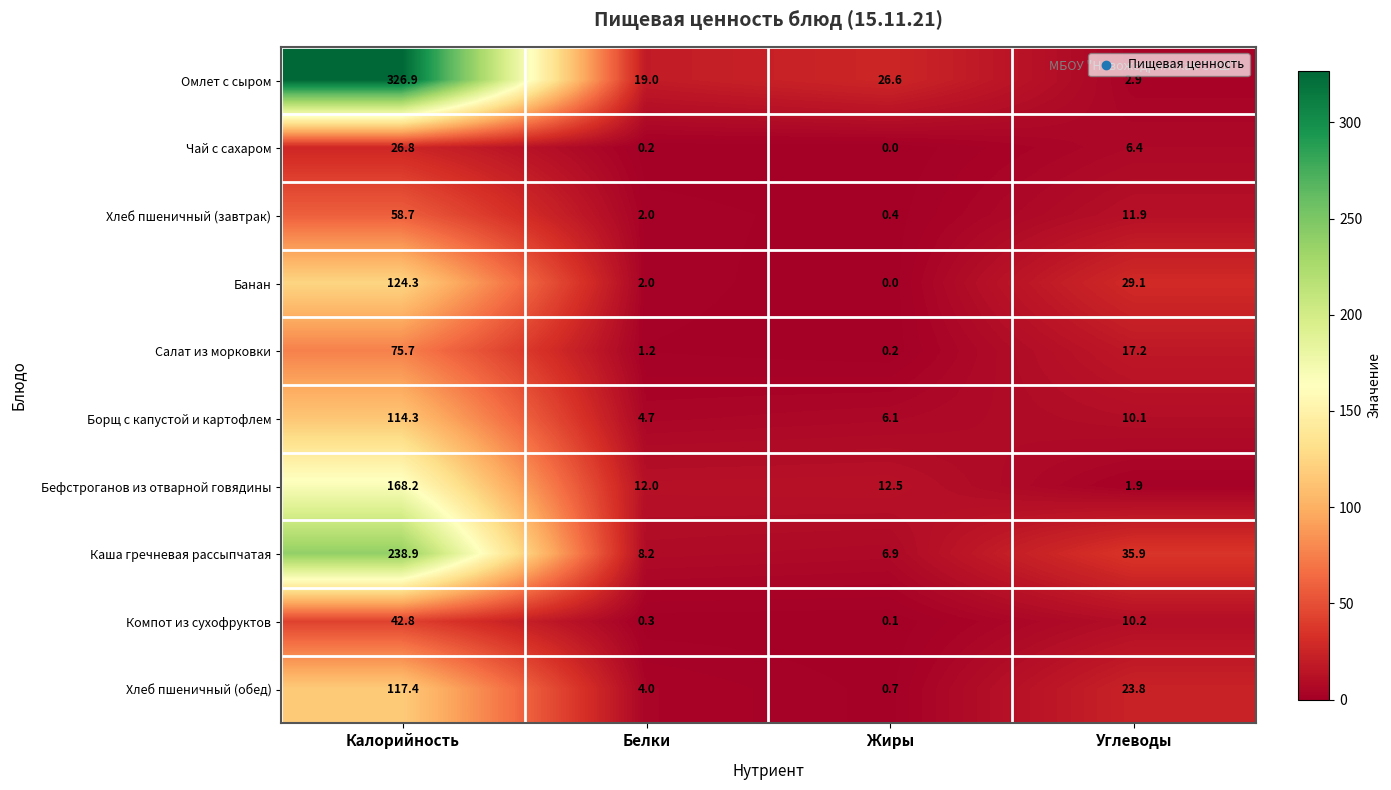

Where is Чай с сахаром nearest to the value 13?

Углеводы